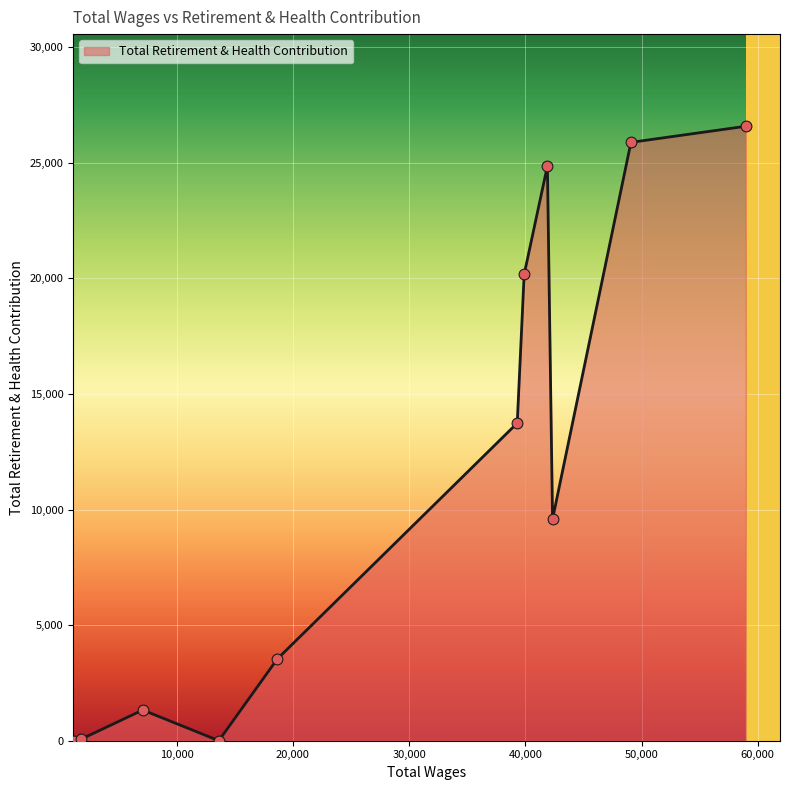

What is the difference between the maximum and minimum values?

26584